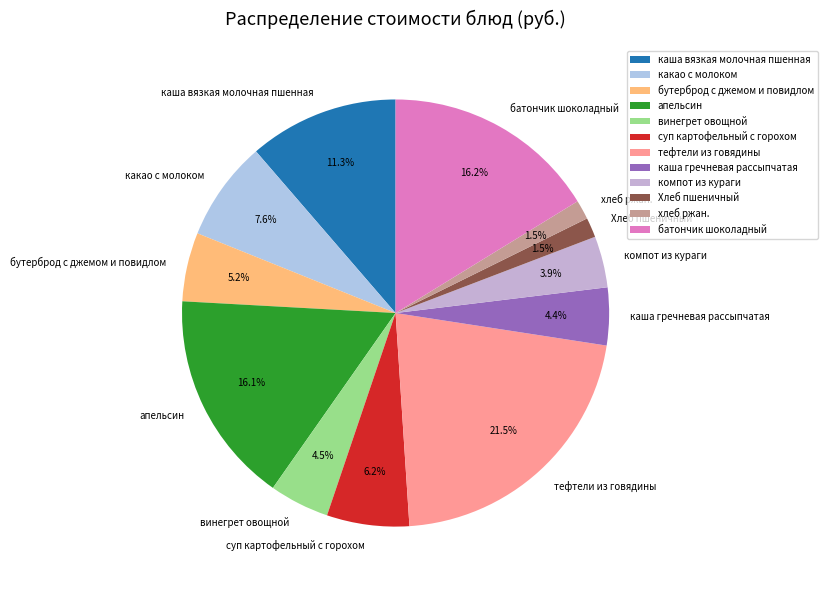

True or false: батончик шоколадный accounts for 16% of the total.

True